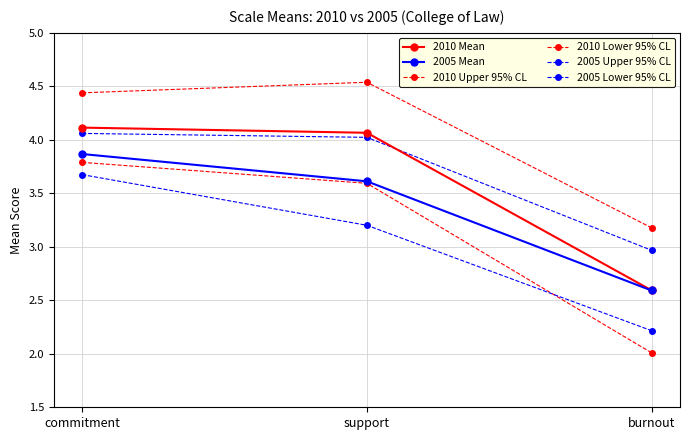

How many values in the 2005 Mean series are below 3?

1